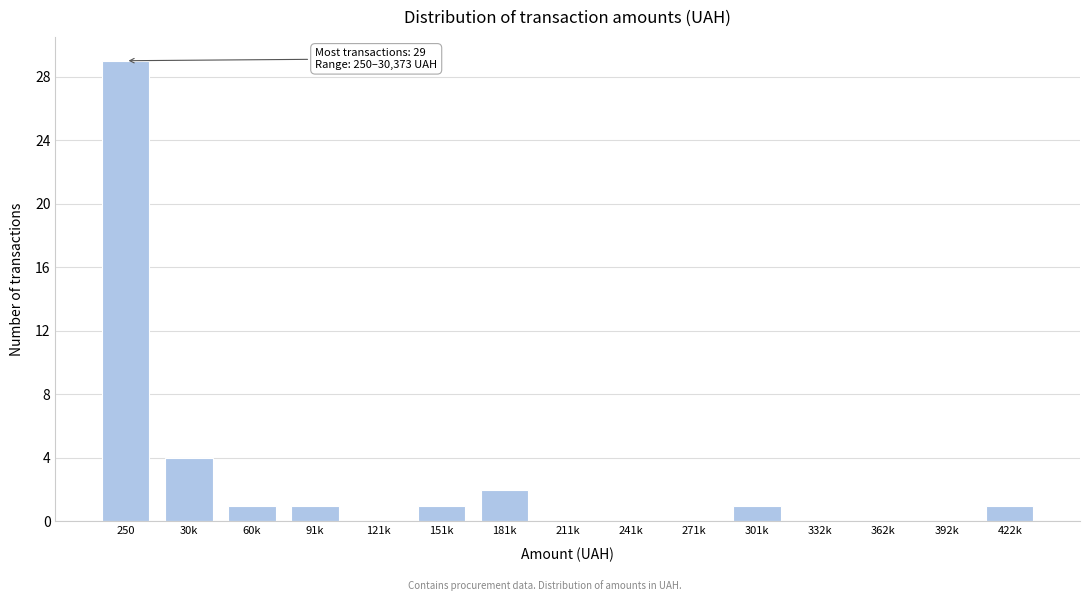

What is the greatest value displayed?

29